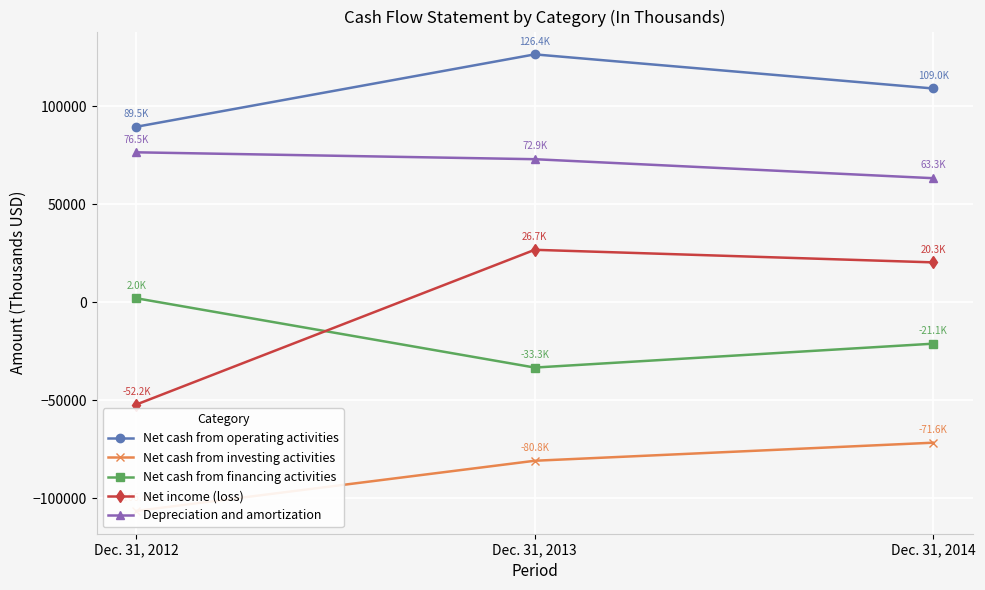

What is the sum of the Net cash from operating activities values at Dec. 31, 2012 and Dec. 31, 2013?

215892